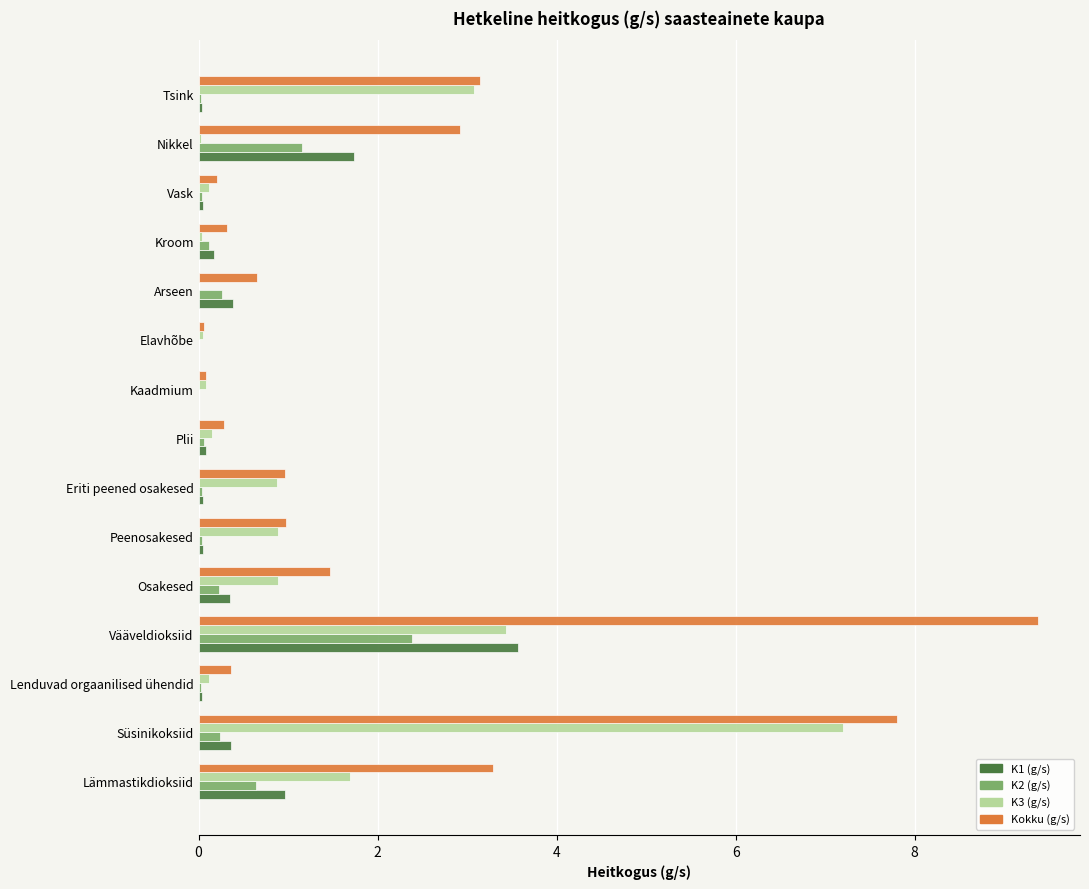

What are all the series names shown in the legend?

K1 (g/s), K2 (g/s), K3 (g/s), Kokku (g/s)